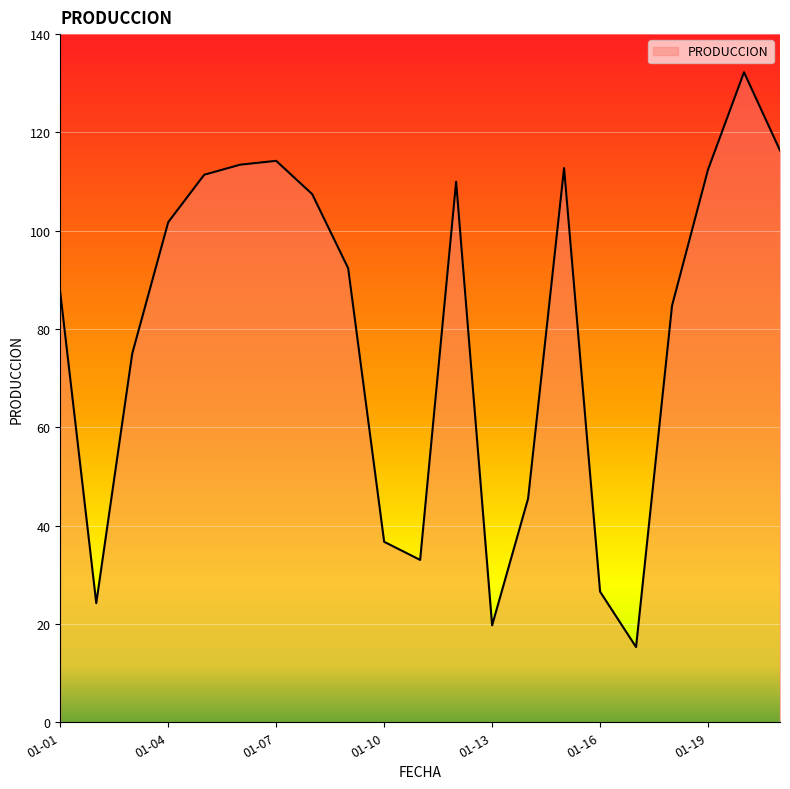

What is the smallest value displayed?

15.3